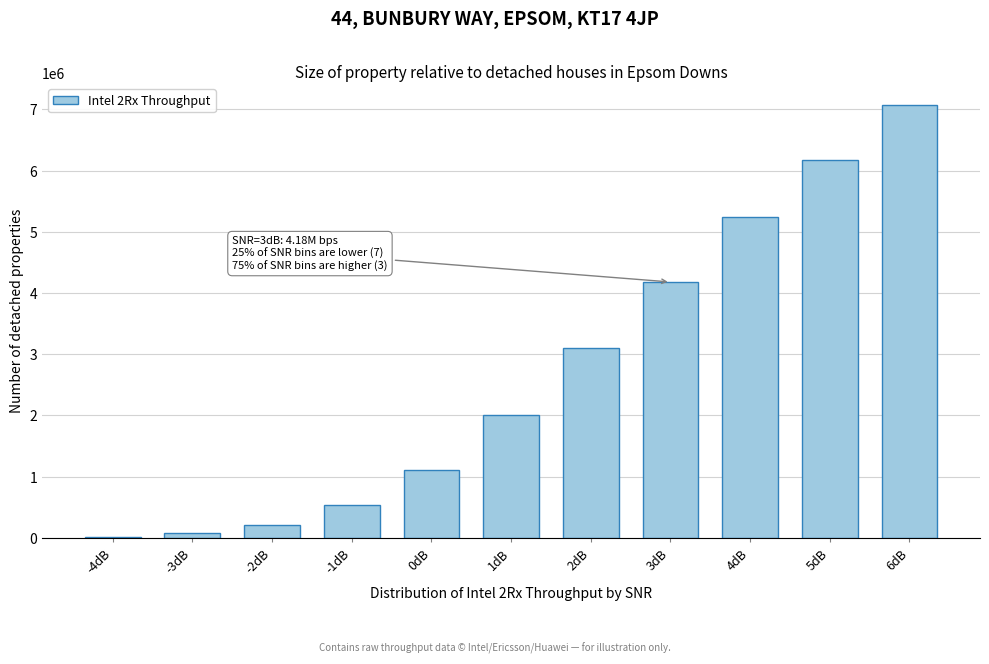

Reading left to right, transcribe all the data shown in this chart.

-4dB=19430.0	-3dB=74352.1	-2dB=206812.0	-1dB=540307.6	0dB=1106278.0	1dB=2001323.6	2dB=3102020.0	3dB=4179913.1	4dB=5236228.0	5dB=6173064.2	6dB=7076448.0